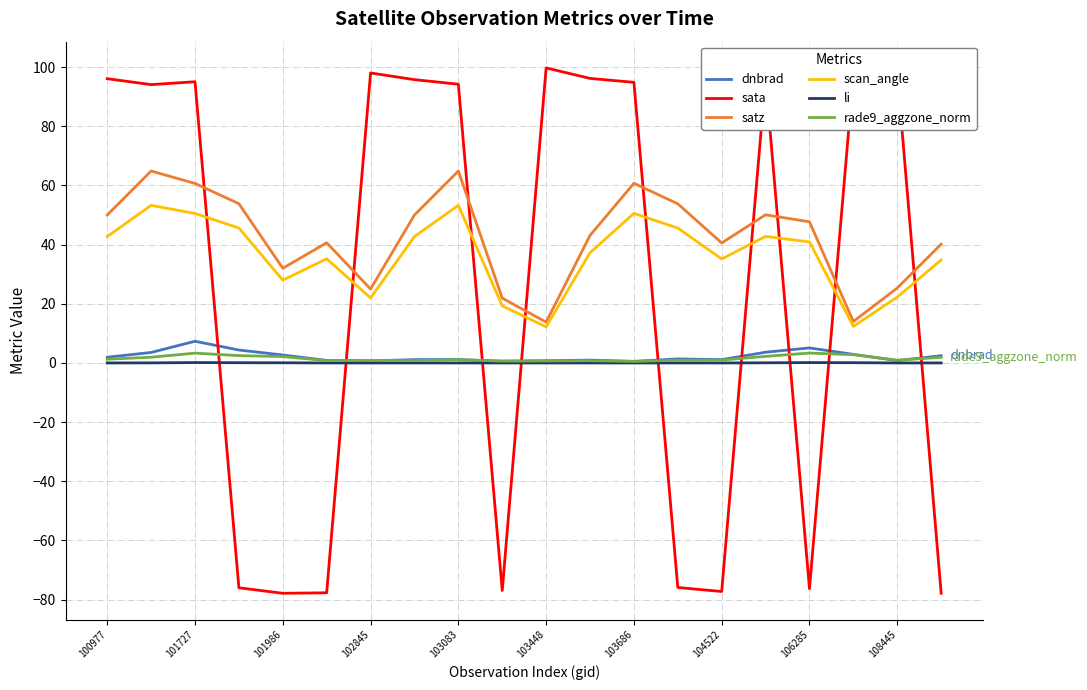

What is the maximum value shown in the chart?

99.7